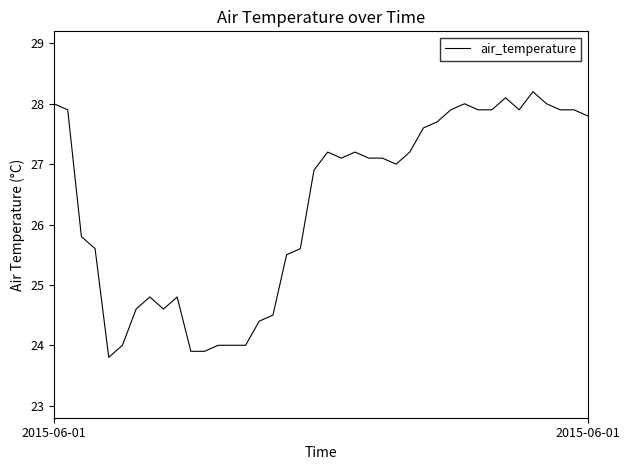

What is the difference between the maximum and minimum values?

4.4